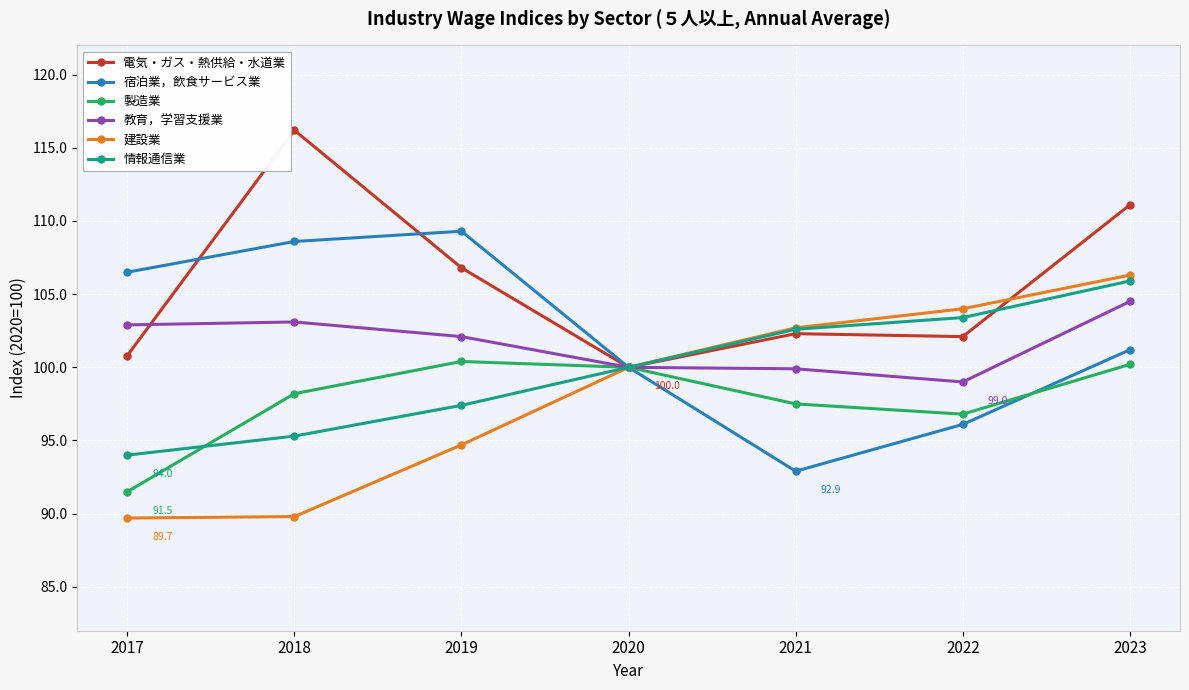

Rank the series at 2017 from lowest to highest value.

建設業, 製造業, 情報通信業, 電気・ガス・熱供給・水道業, 教育，学習支援業, 宿泊業，飲食サービス業